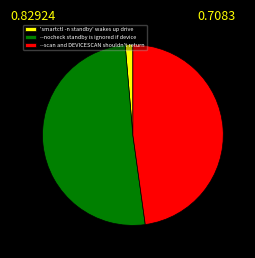

Between --nocheck standby is ignored if device and --scan and DEVICESCAN shouldn't return, which is larger?

--nocheck standby is ignored if device